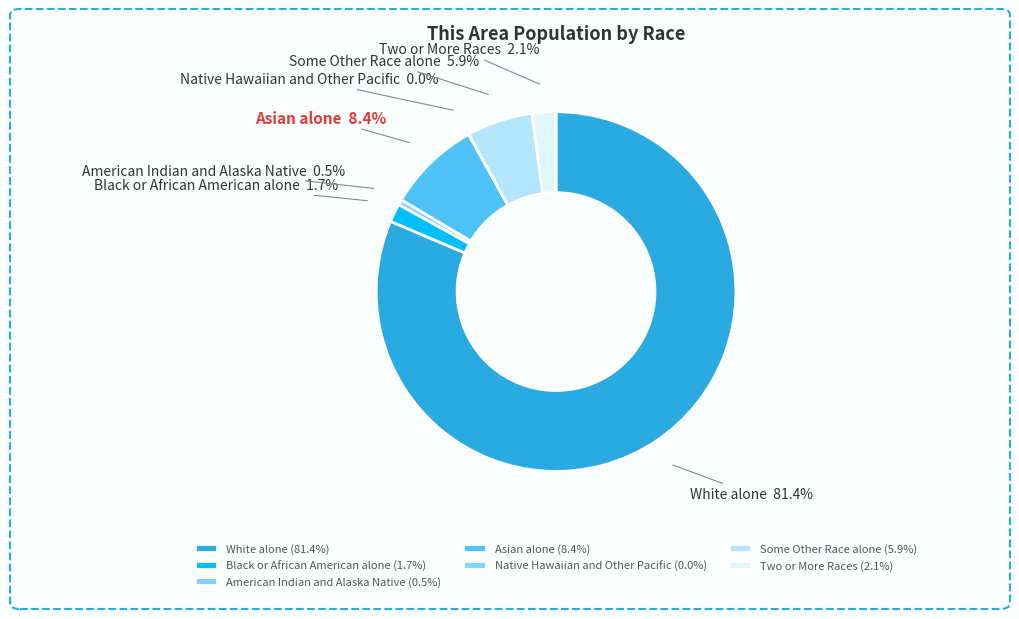

Which slice represents more than half of the pie?

White alone